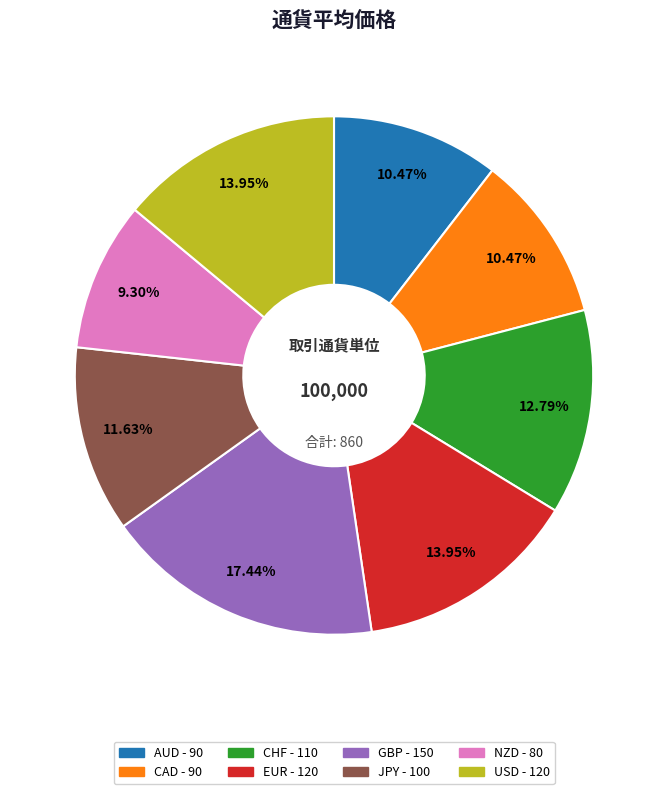

What is the ratio of the value at EUR to the value at AUD?

1.3